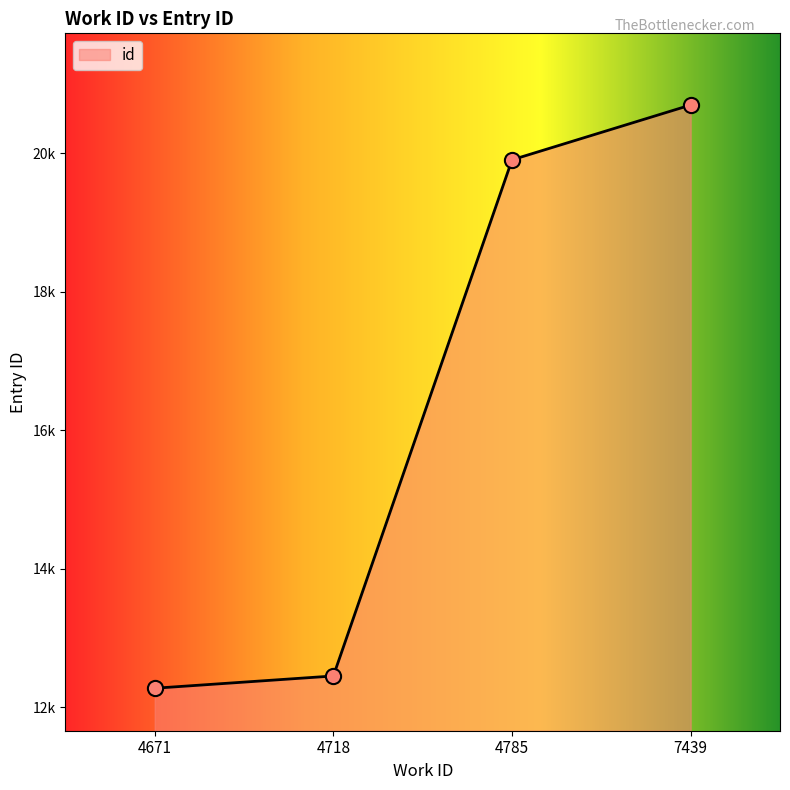

What is the change in value from 4671 to 4785?

+7632